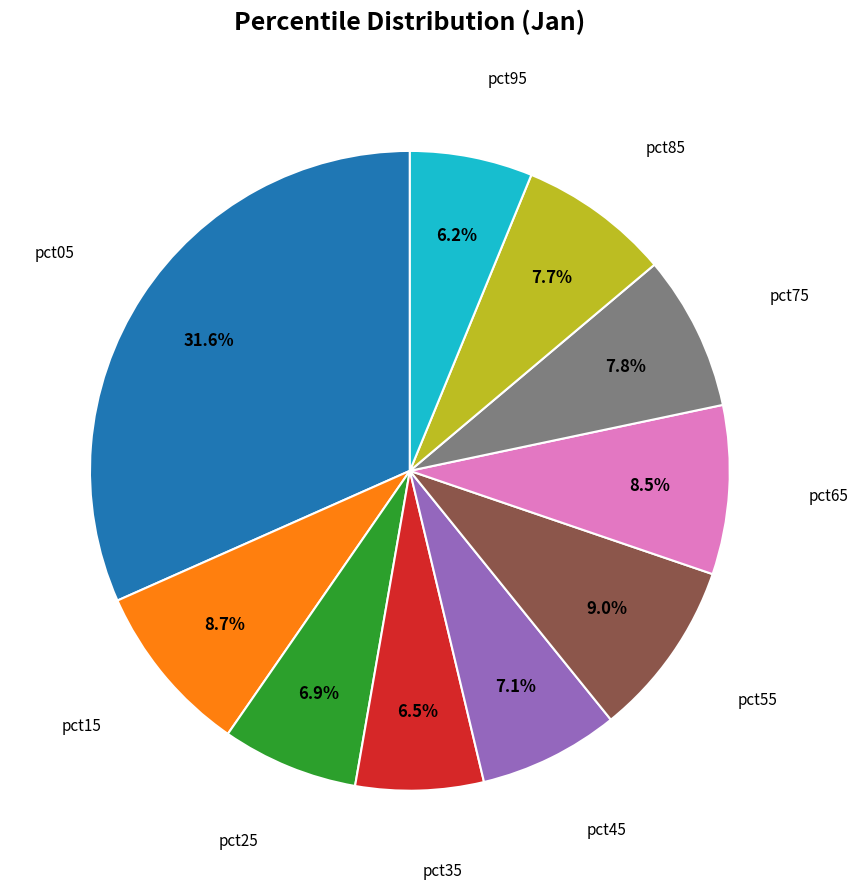

Is there a majority slice in this chart?

No